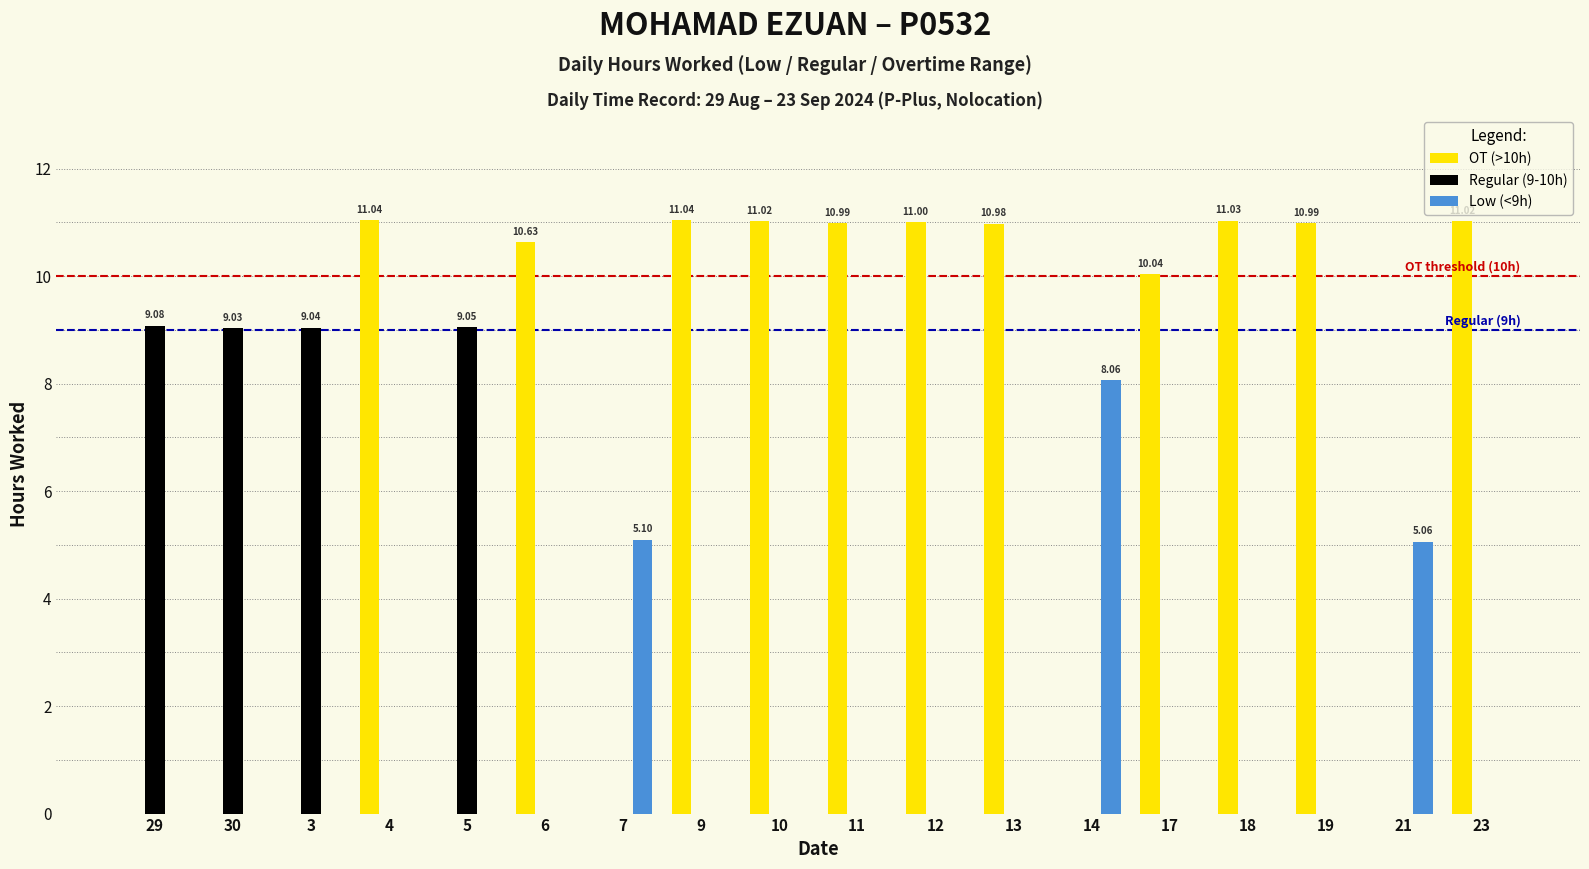

Count the number of data series in this chart.

3